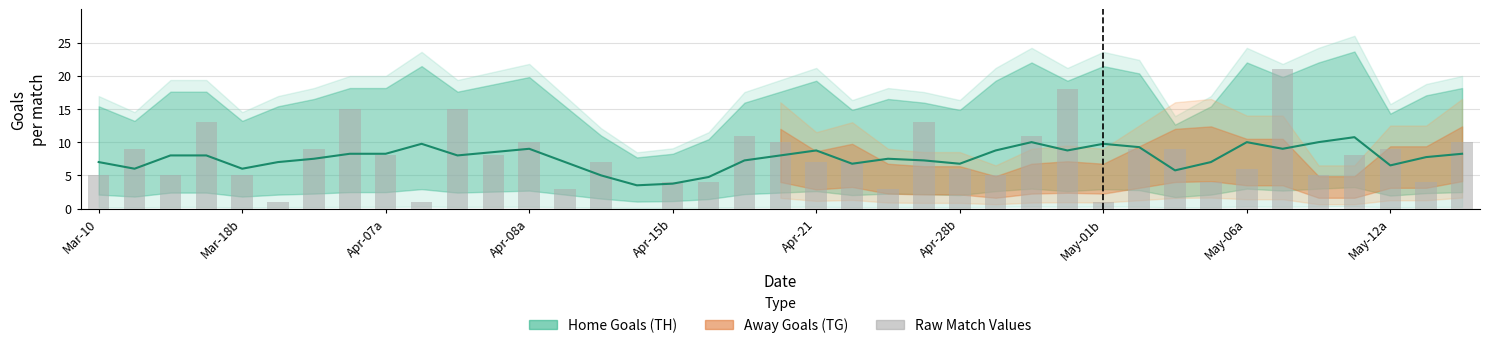

What is the difference between the maximum and minimum values?

21